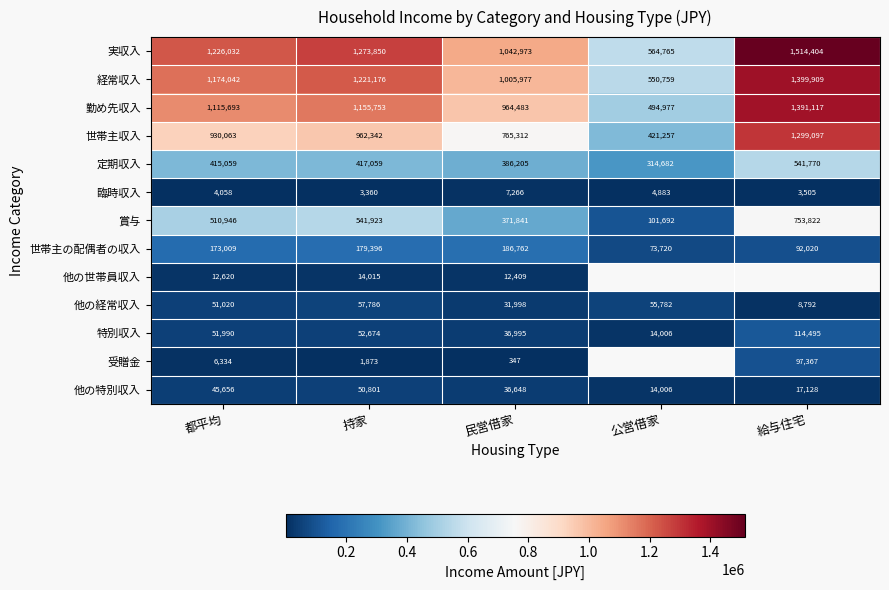

Which category has the highest value across all series?

給与住宅